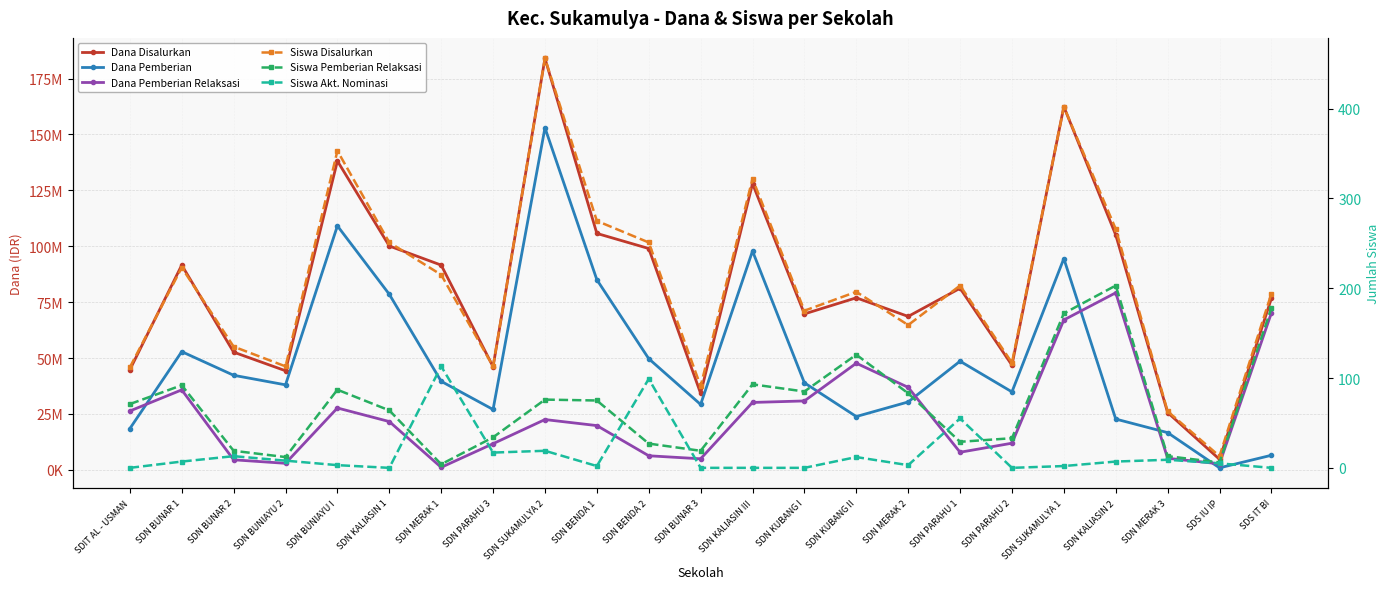

What is the total value across all series at SDIT AL - USMAN?

89550183